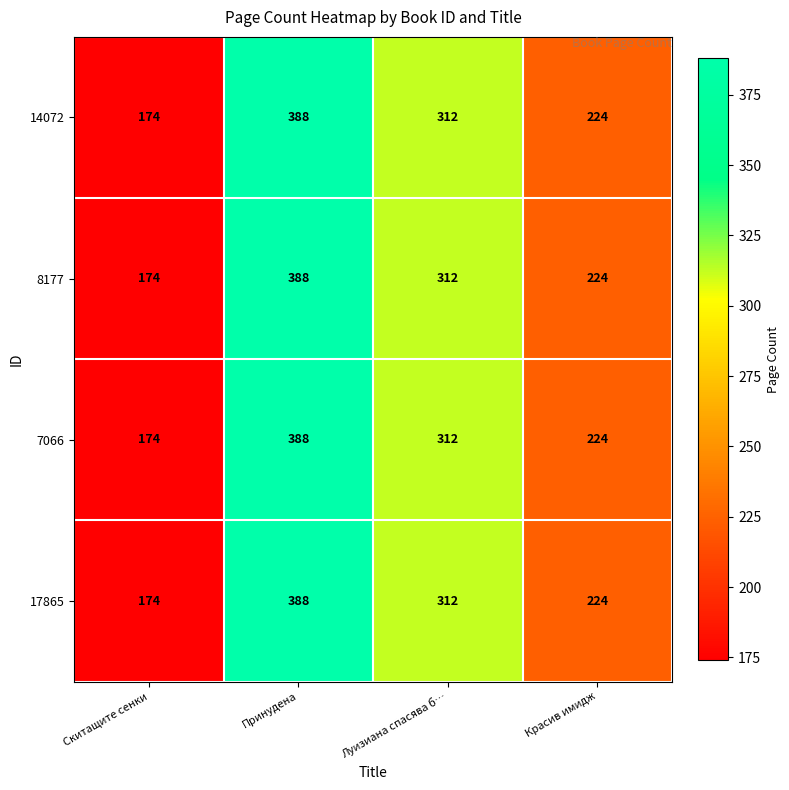

What is the difference between the second highest and second lowest values in the 7066 series?

88